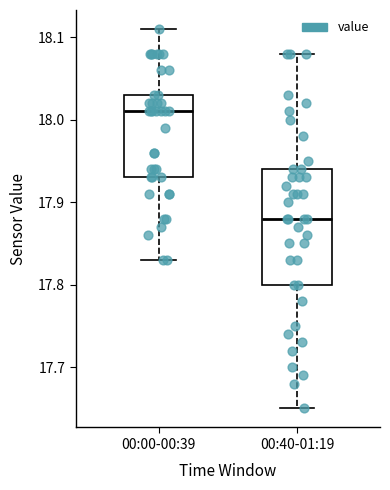

Comparing the boxes themselves (not the whiskers), which one is the tallest?

00:40-01:19